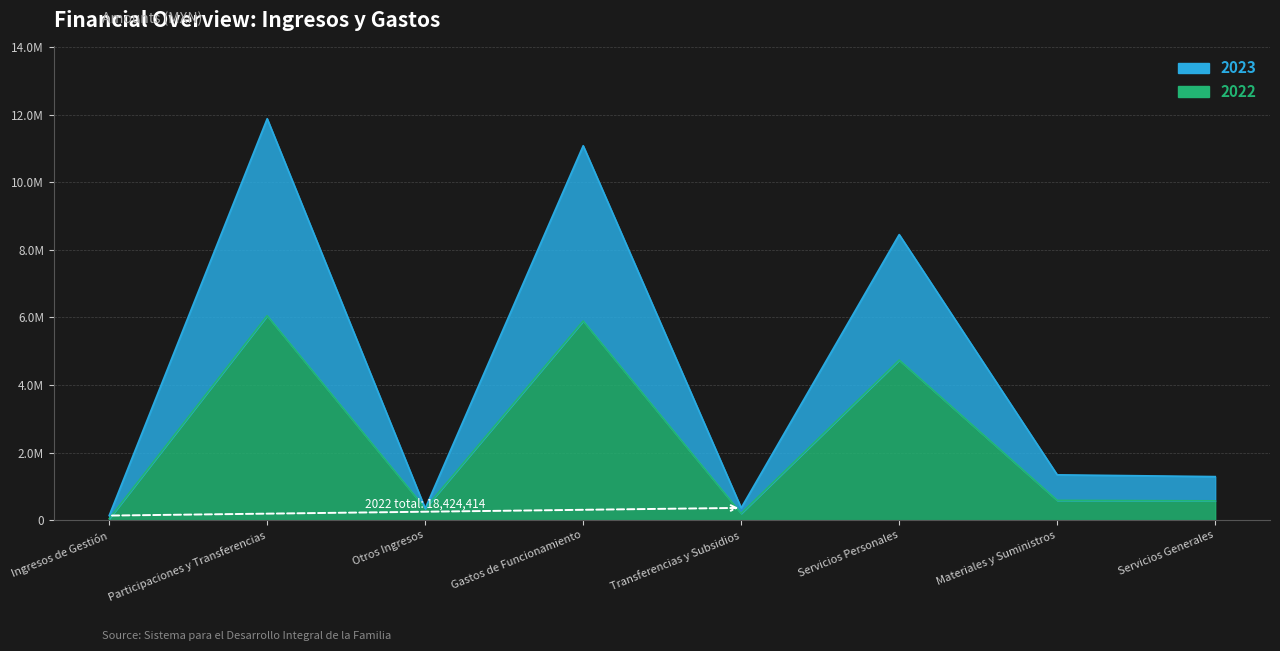

Is the value of 2022 at Otros Ingresos greater than the value of 2023 at Servicios Generales?

No